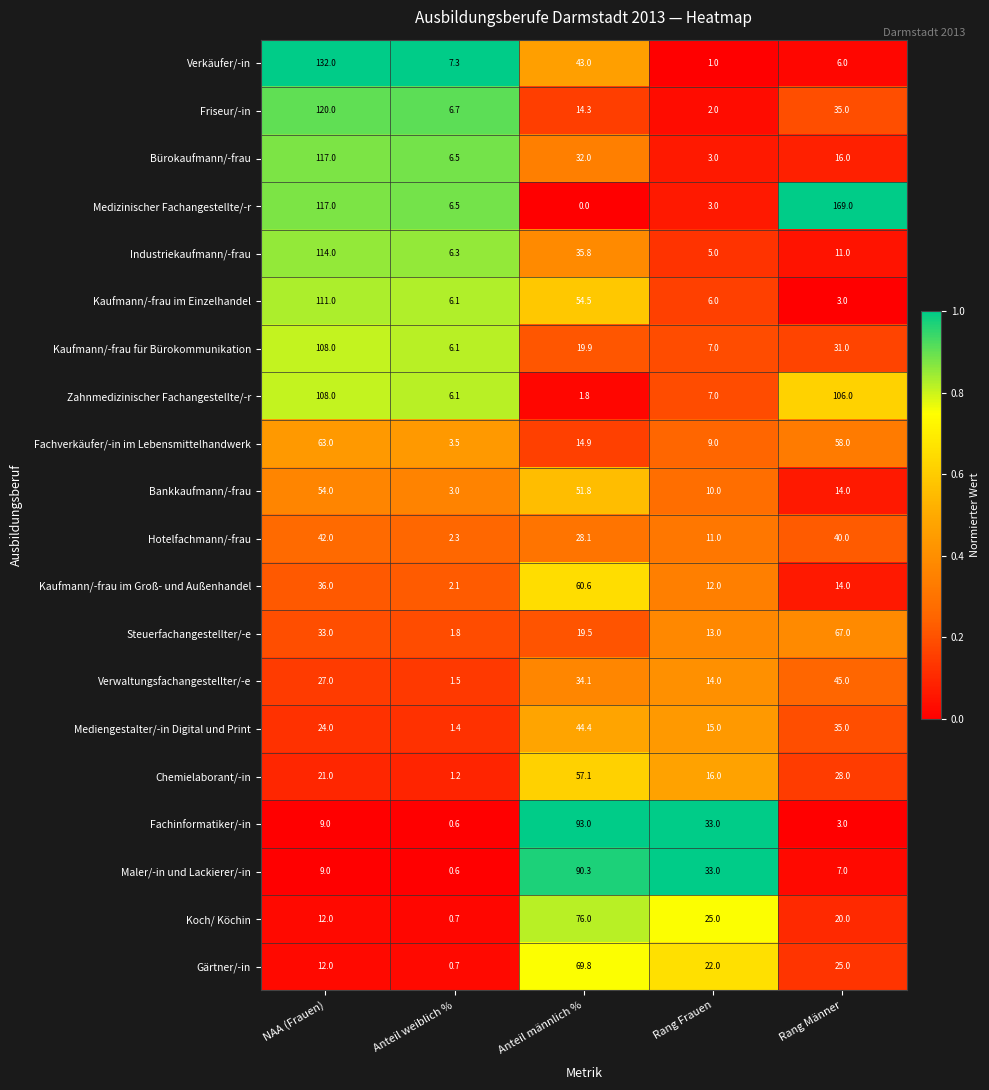

What is the average value of the Maler/-in und Lackierer/-in series?

28.0